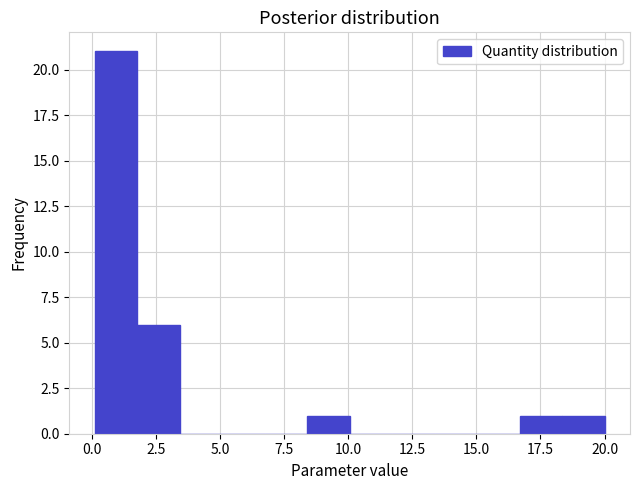

Read against the x-axis, roughly where is the centre of the tallest bar?

1.0